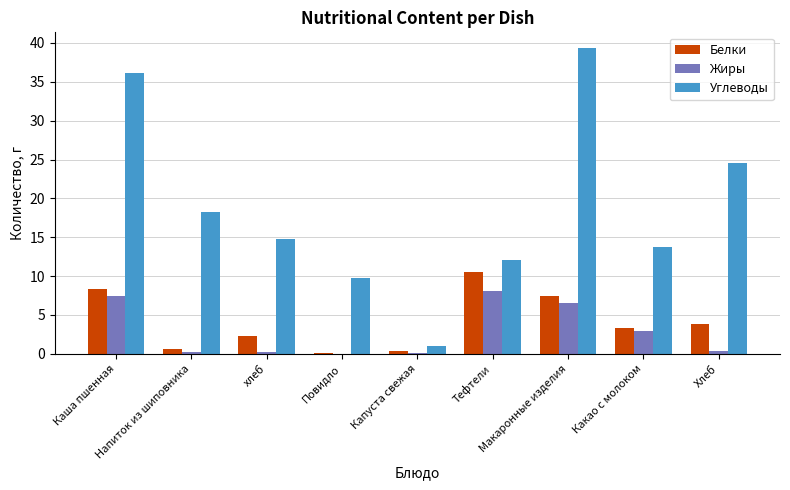

The Белки series shows 5.5 at Хлеб. True or false?

False